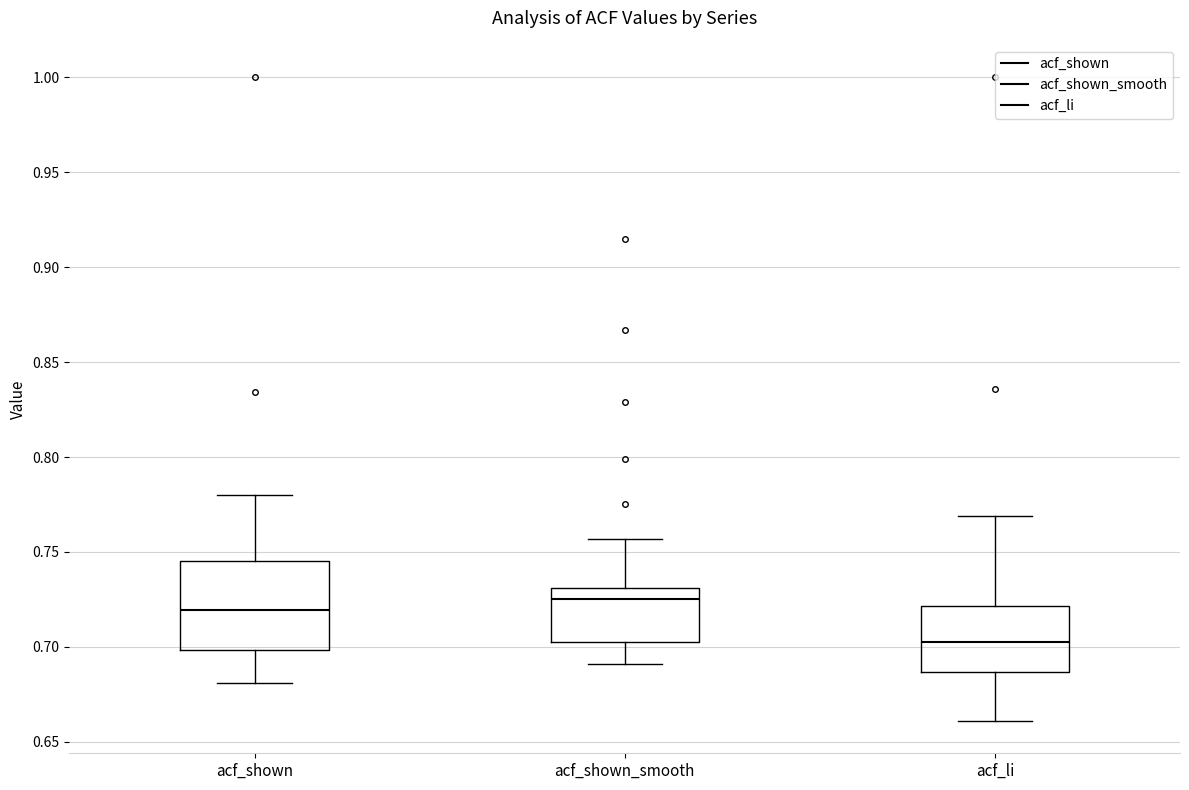

Which box's median line is the lowest?

acf_li